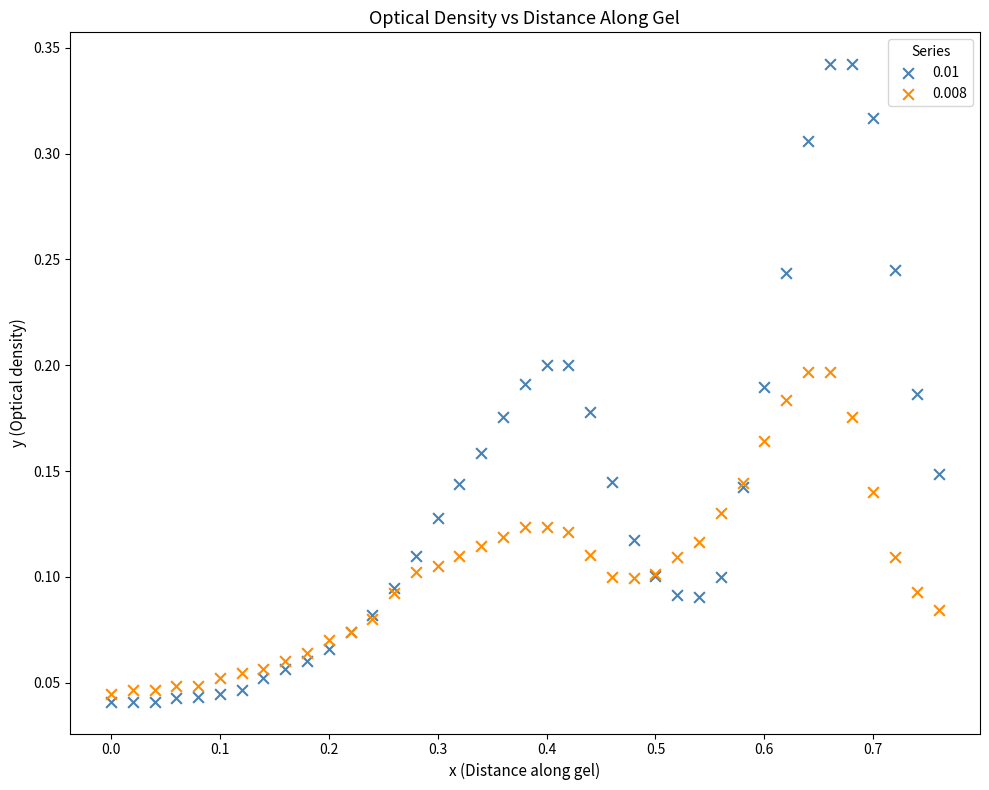

What is the X range (max minus min) for the scatter plot?

0.8